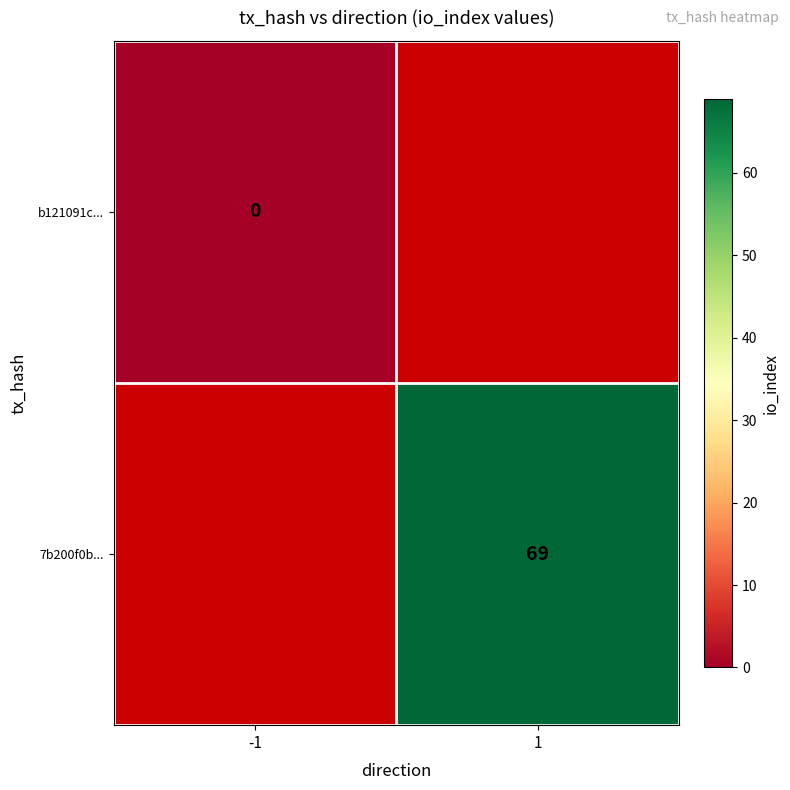

Is it true that 7b200f0b... equals 69 at 1?

True